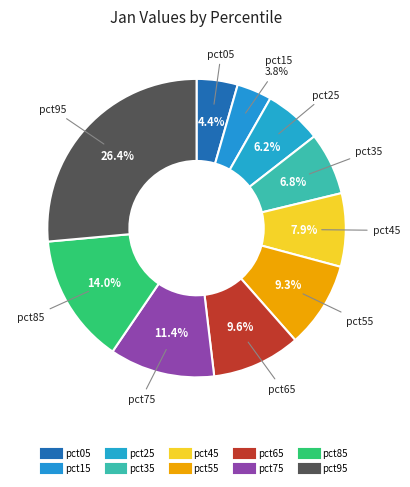

Rank the categories by value from highest to lowest.

pct95, pct85, pct75, pct65, pct55, pct45, pct35, pct25, pct05, pct15